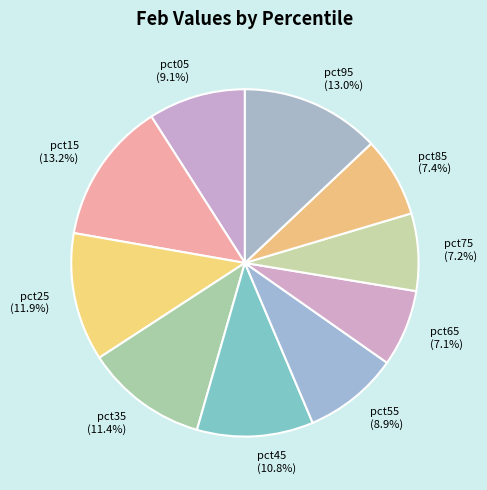

What percentage do pct95 and pct65 together represent?

20.1%